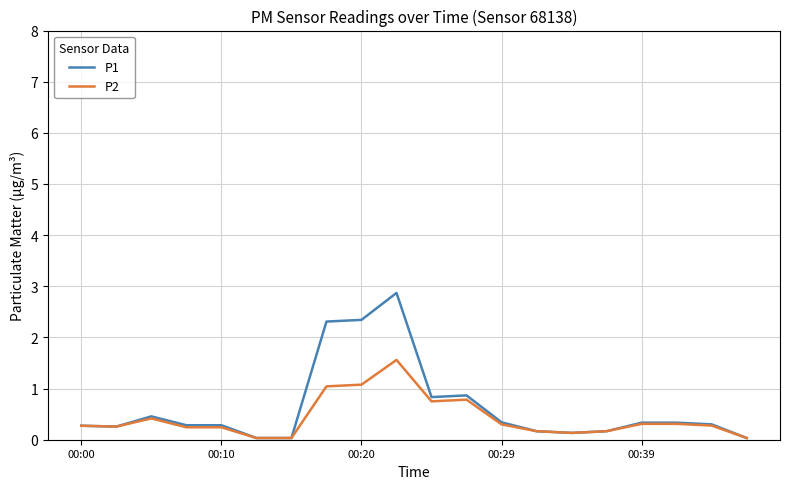

List the series in order of their overall mean, highest first.

P1, P2